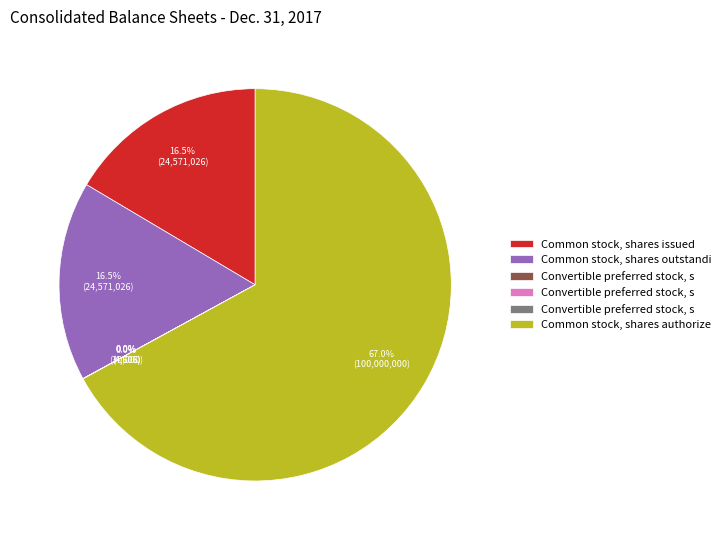

Does any single category account for the majority?

Yes